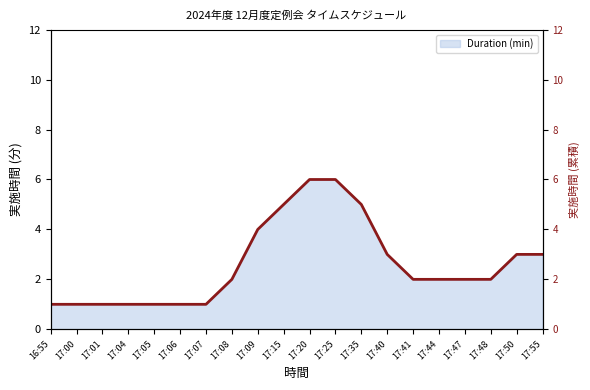

How many lines are shown in the chart?

1